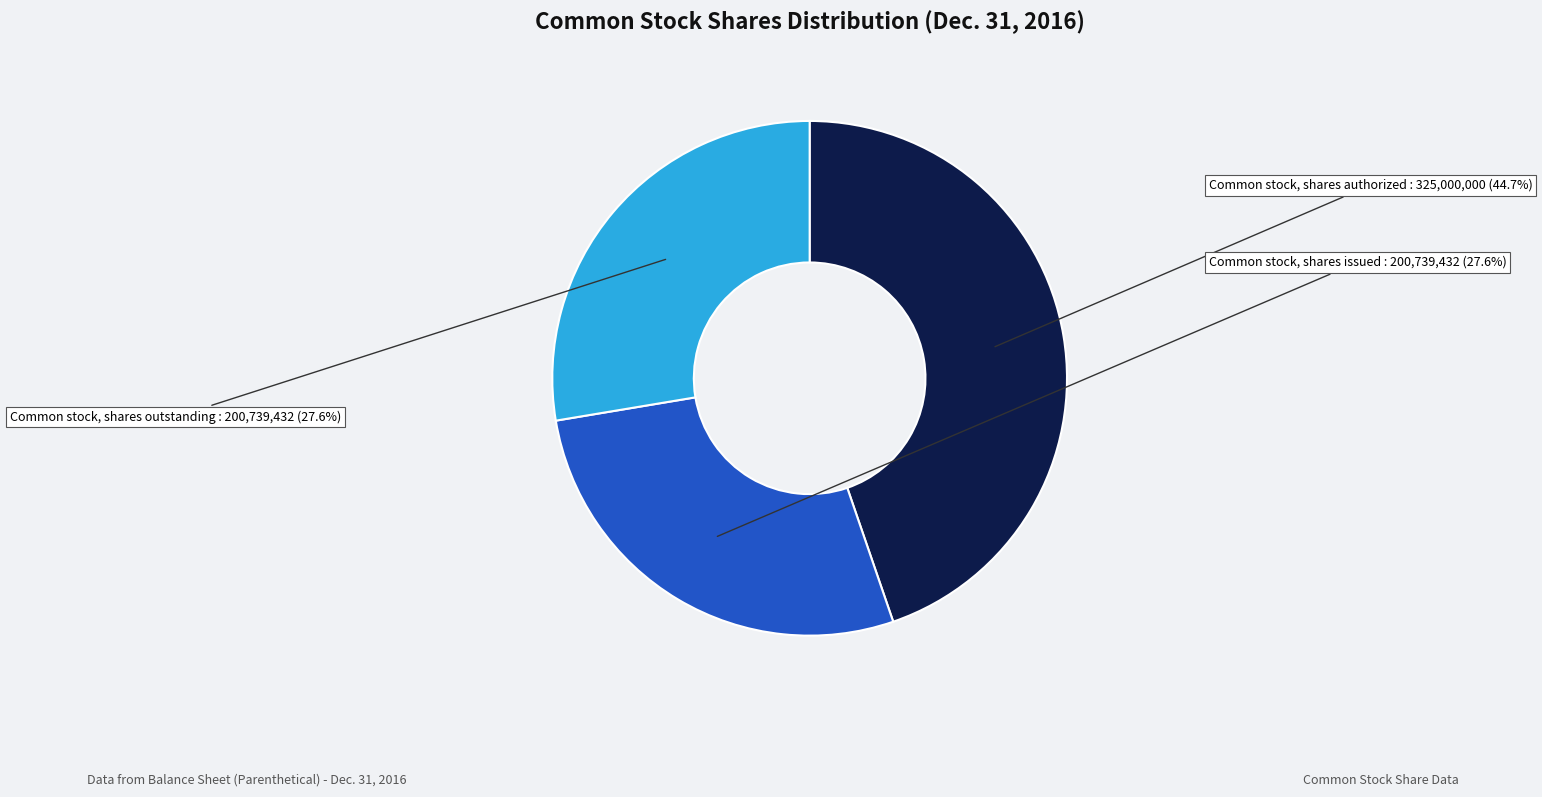

True or false: Common stock, shares outstanding accounts for 15% of the total.

False